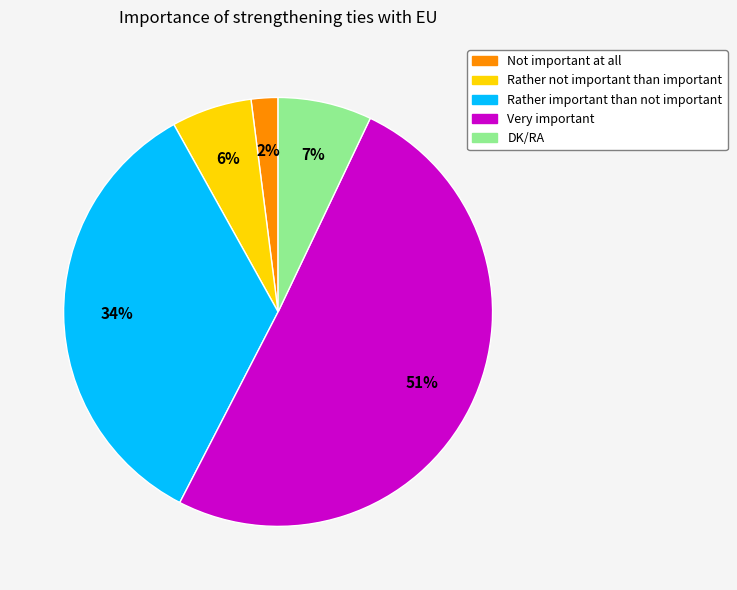

Which slice is the largest?

Very important